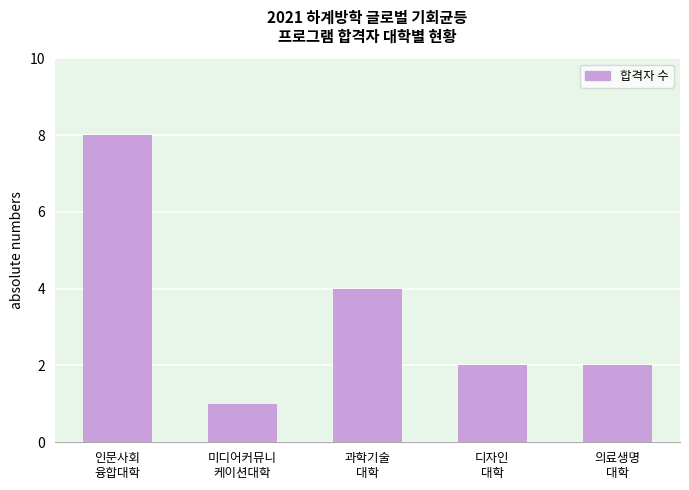

What is the minimum value shown in the chart?

1